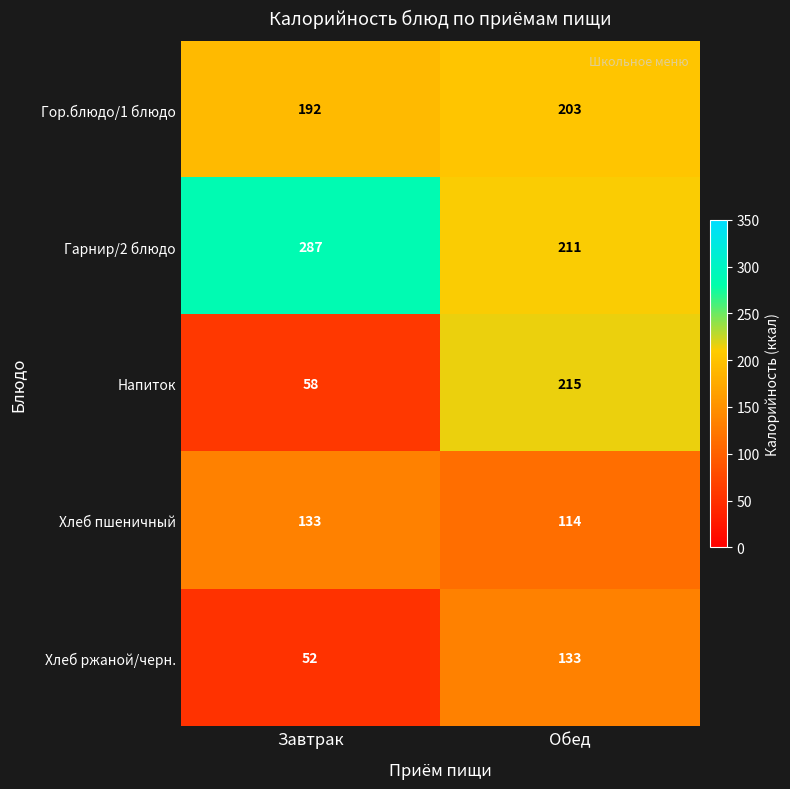

What is the difference between the Гор.блюдо/1 блюдо values at Обед and Завтрак?

11